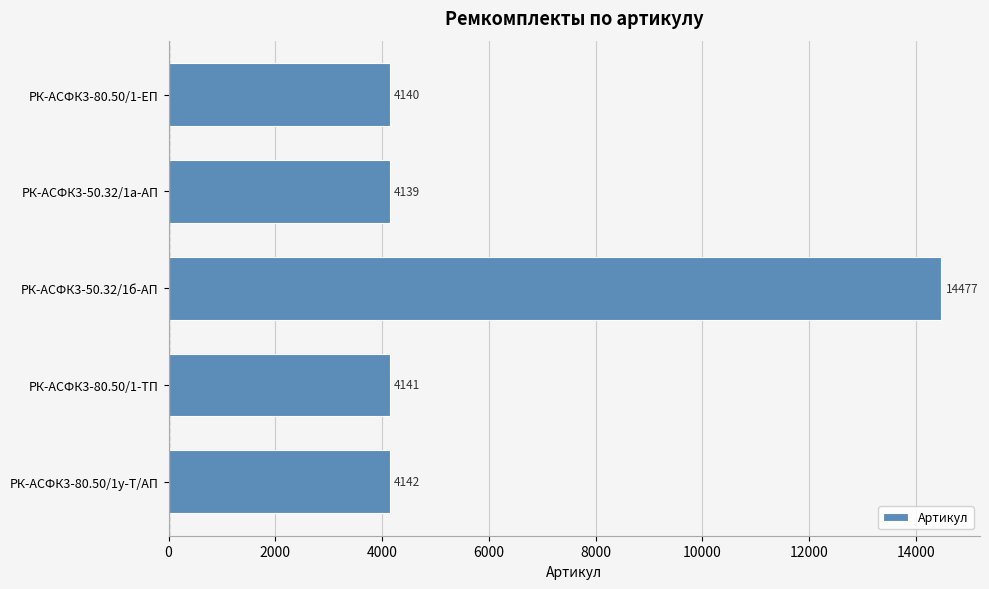

Reading bottom to top, transcribe all the data shown in this chart.

РК-АСФК3-80.50/1у-Т/АП=4142	РК-АСФК3-80.50/1-ТП=4141	РК-АСФК3-50.32/1б-АП=14477	РК-АСФК3-50.32/1а-АП=4139	РК-АСФК3-80.50/1-ЕП=4140